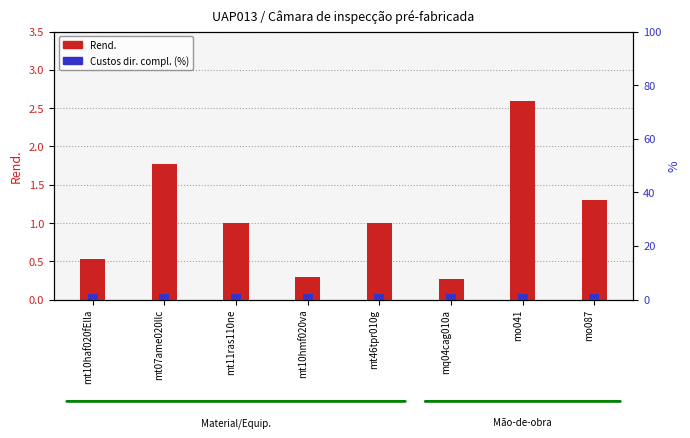

List the labels in order of Custos dir. compl. (%) value, largest first.

mt10haf020fElla, mt07ame020llc, mt11ras110ne, mt10hmf020va, mt46tpr010g, mq04cag010a, mo041, mo087